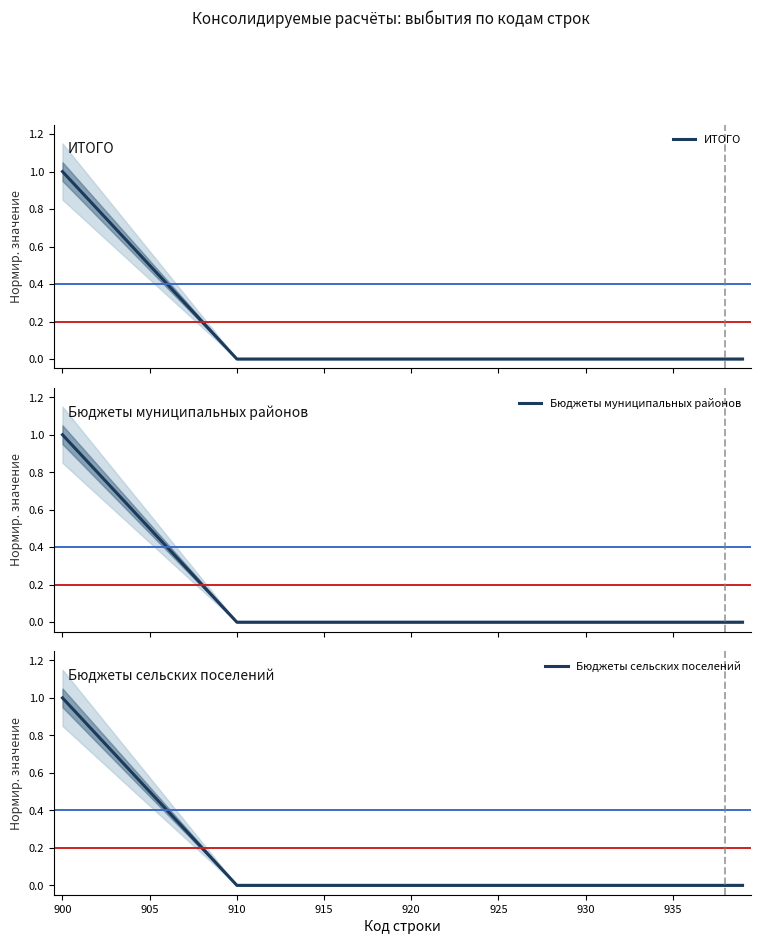

The Бюджеты сельских поселений series shows 0 at 910. True or false?

True